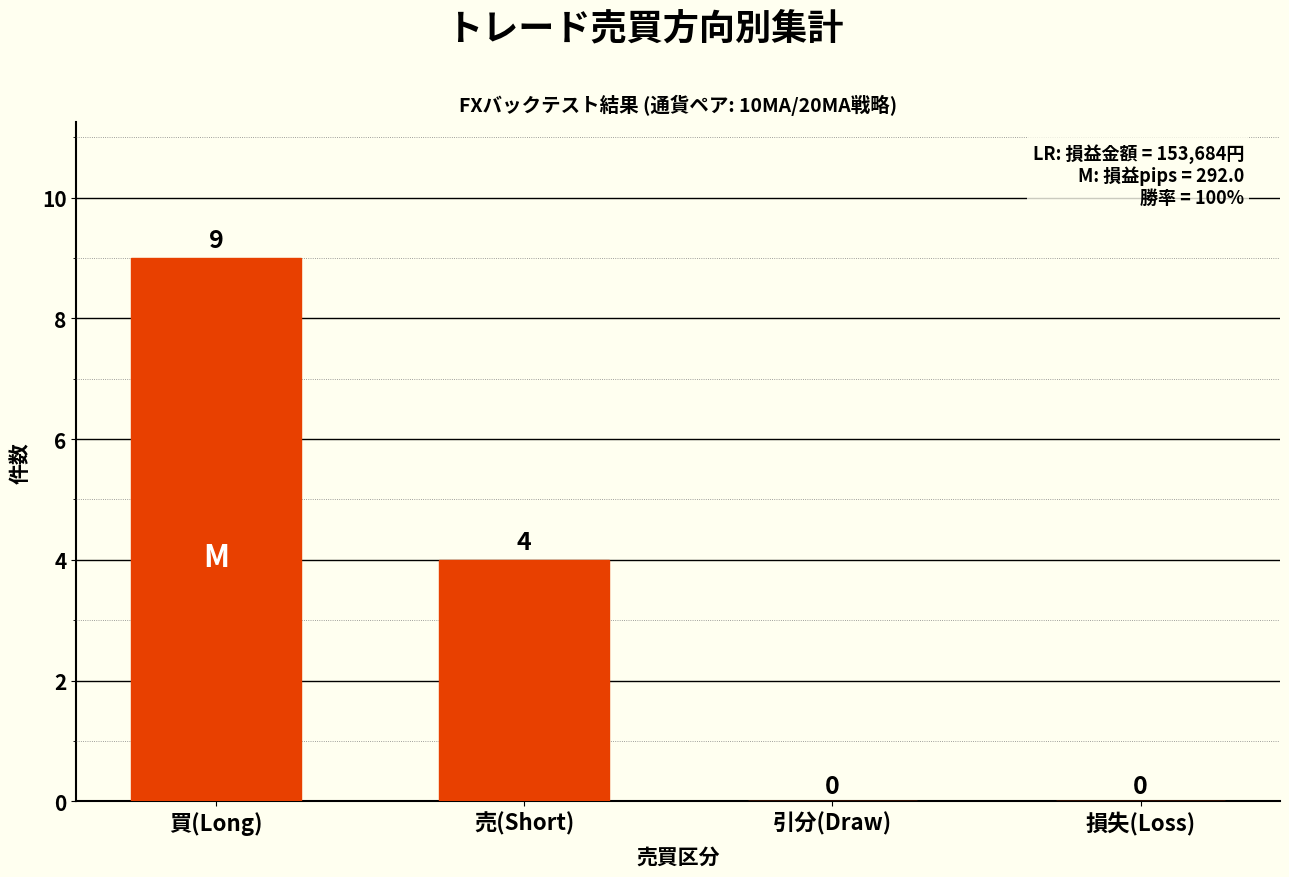

At which category does the chart reach its peak across all series?

買(Long)